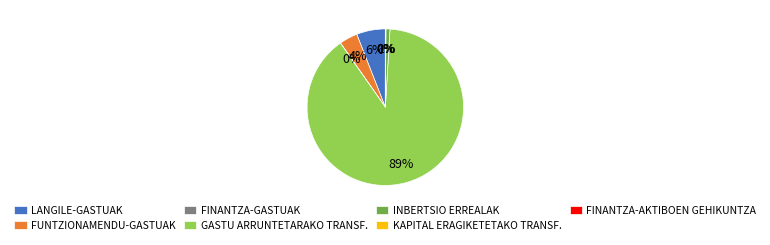

What is the majority slice?

GASTU ARRUNTETARAKO TRANSF.